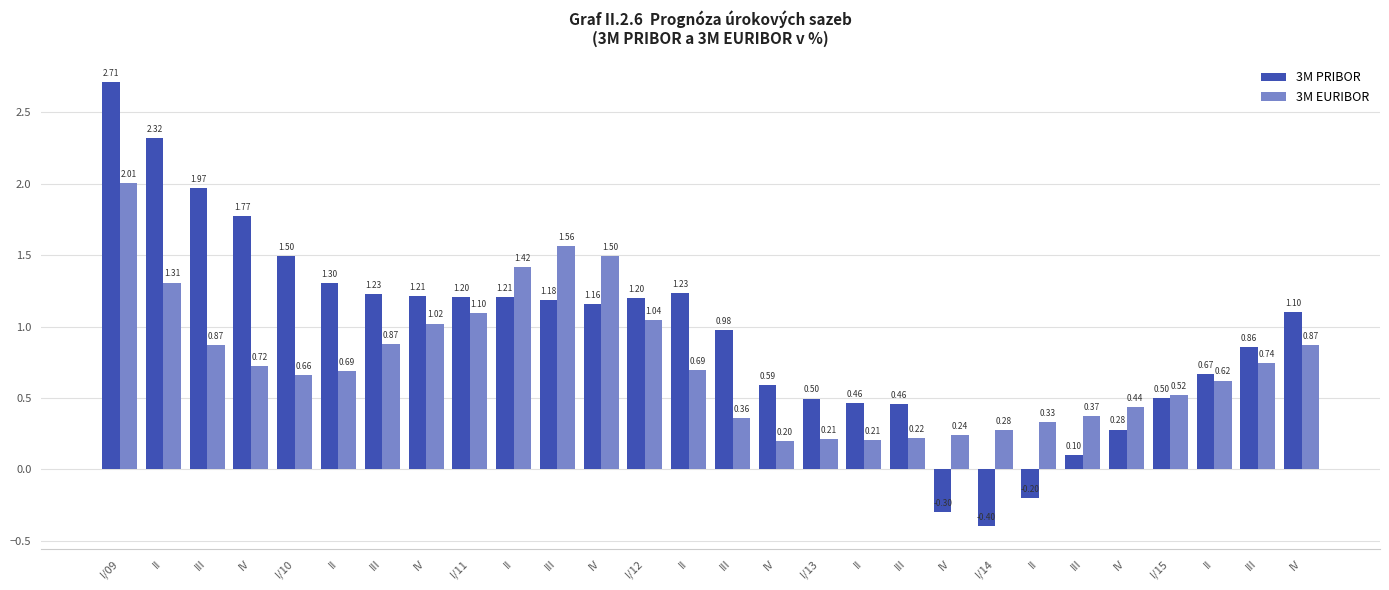

Which series has the largest total across all categories?

3M PRIBOR